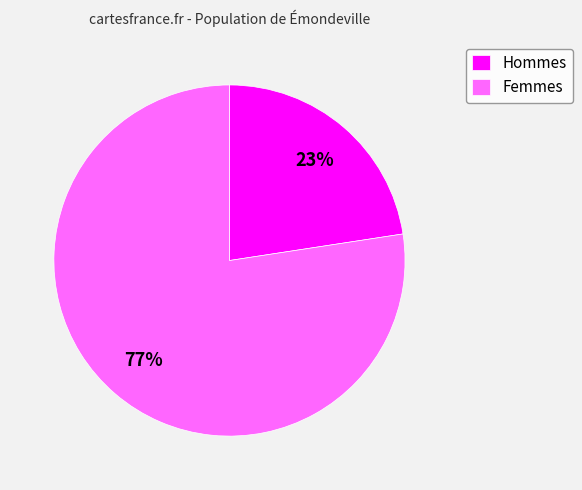

Is the sum of Femmes and Hommes greater than half?

Yes